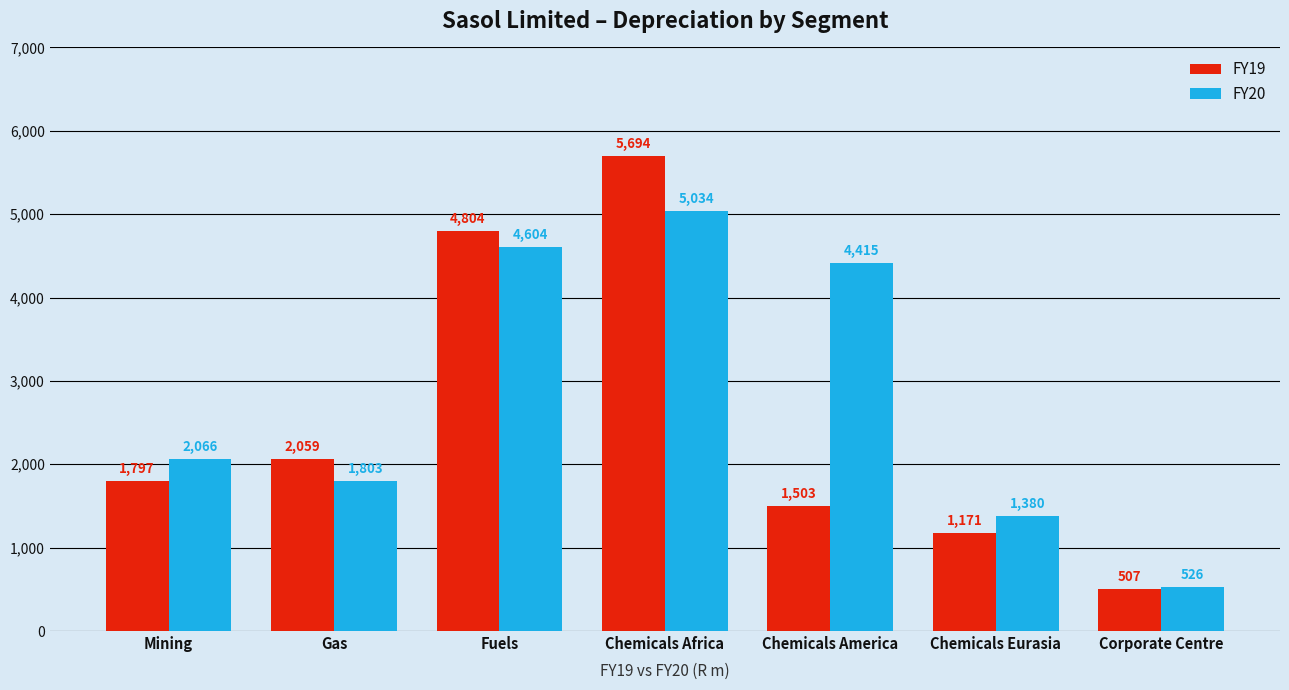

How many distinct data groups are displayed?

2